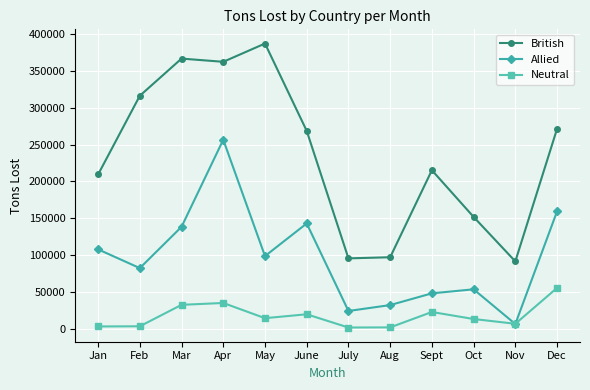

Which category has the highest value in the Neutral series?

Dec